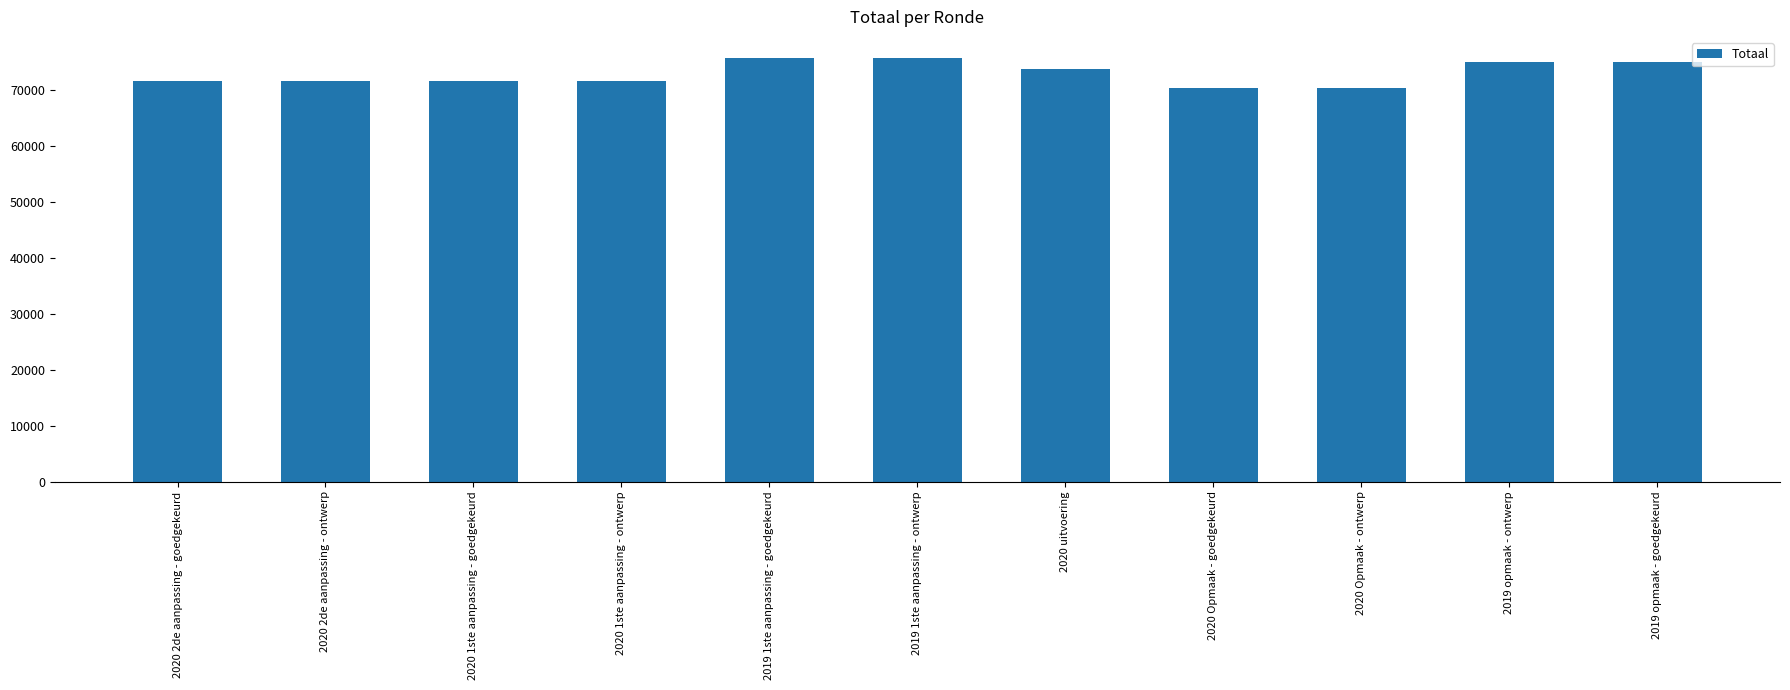

What is the label of the 1st bar from the left?

2020 2de aanpassing - goedgekeurd